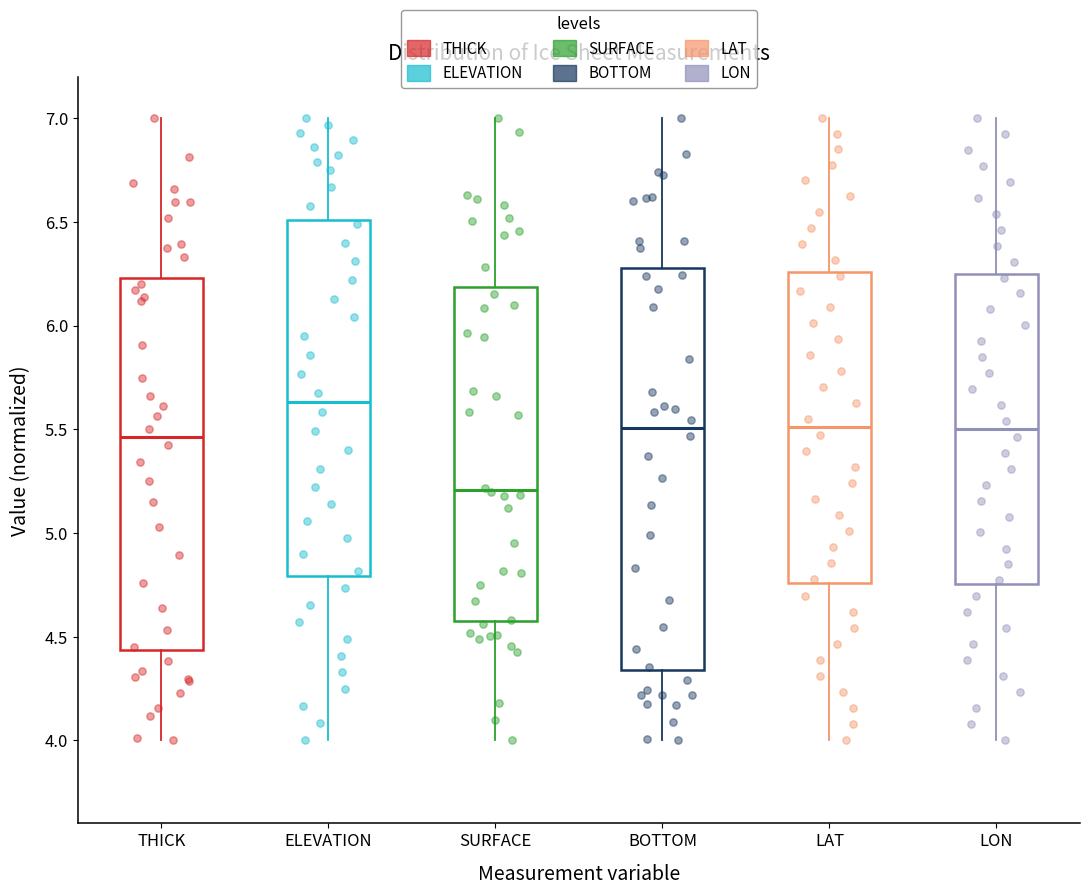

Where does the median line of the box for ELEVATION sit on the y-axis? The values are not printed on the chart, so give them approximately, as read against the axis.

5.65